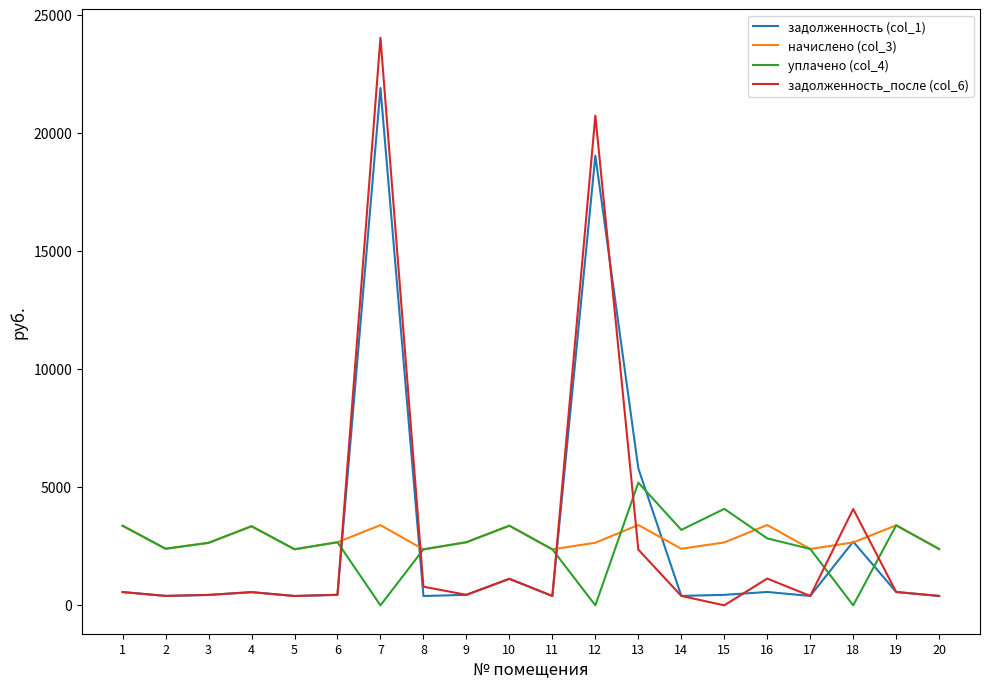

List the series in order of their peak value, highest first.

задолженность_после (col_6), задолженность (col_1), уплачено (col_4), начислено (col_3)